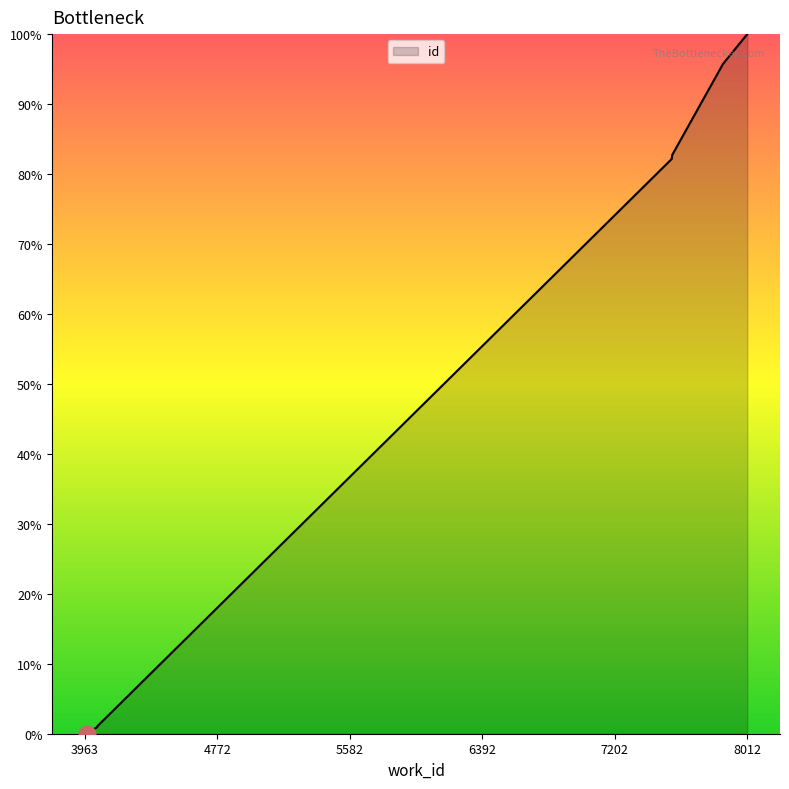

List the labels in order of value, largest first.

8012, 7864, 7553, 7550, 7550, 4038, 4038, 3986, 3978, 3963